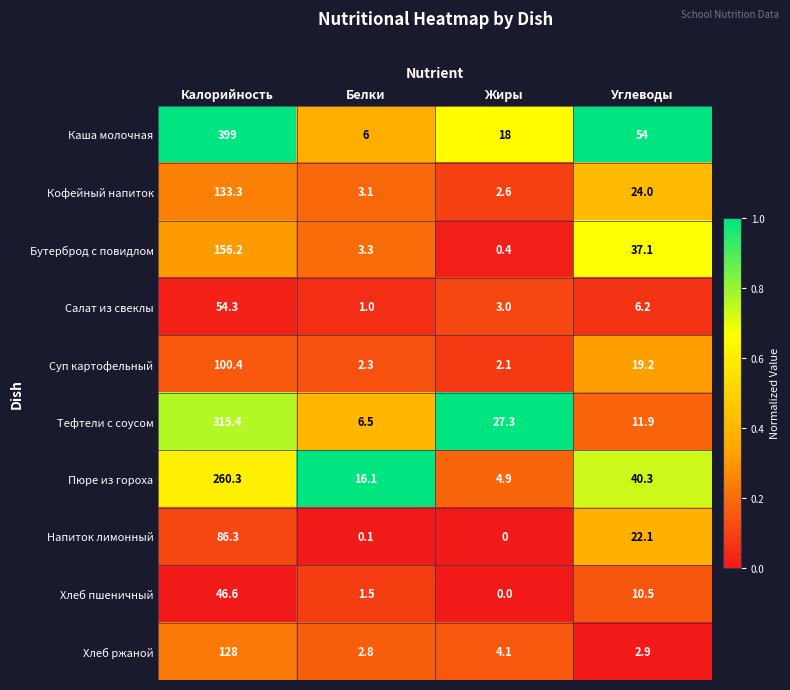

The Хлеб пшеничный series shows 16.4 at Углеводы. True or false?

False